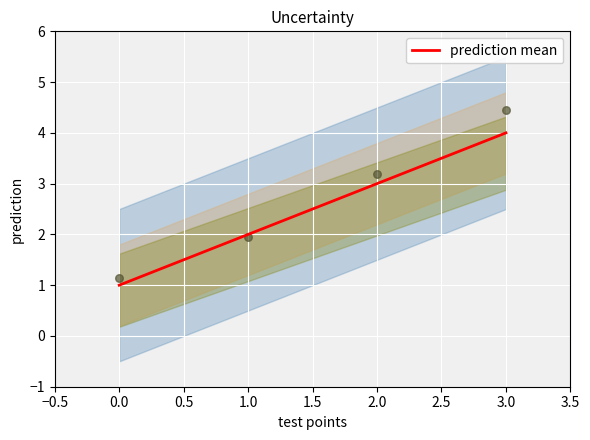

True or false: prediction mean has more than 1 points higher than both neighbors.

False